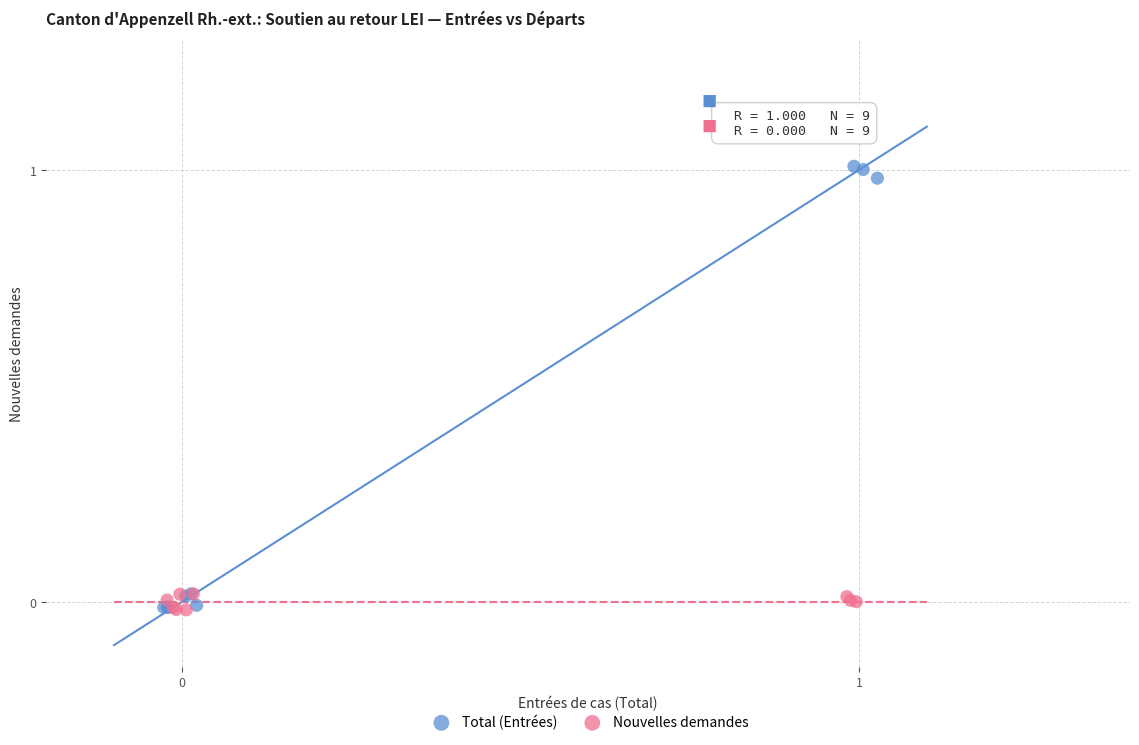

Which series contains the highest Y value?

Total (Entrées)